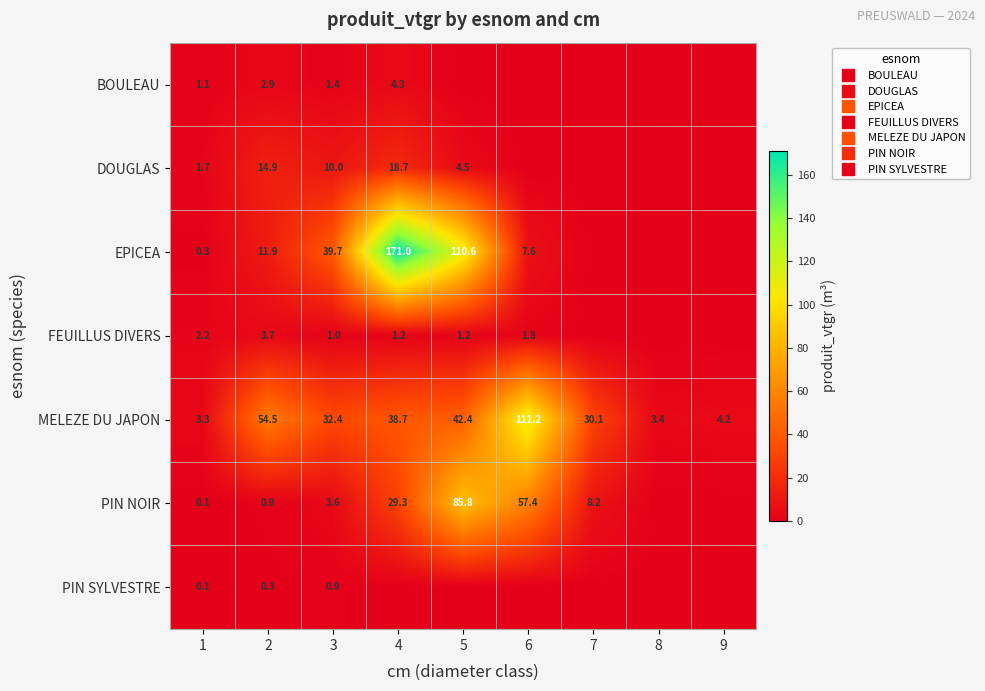

The FEUILLUS DIVERS series shows 3.0 at 6. True or false?

False